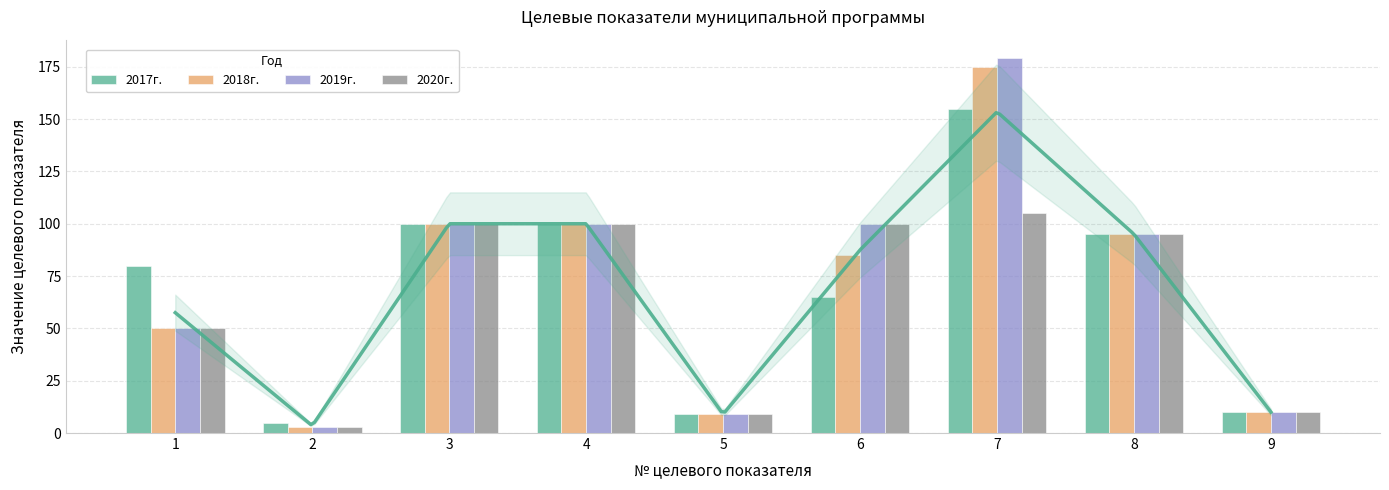

What is the total value across all series at 4?

400